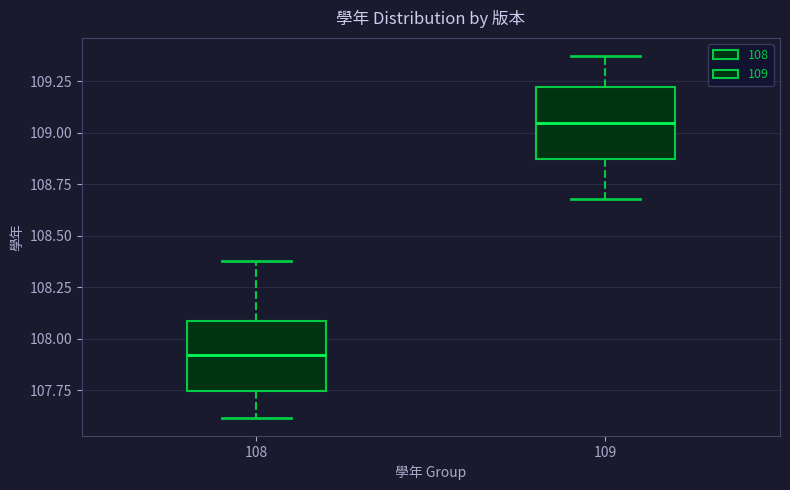

Reading left to right, transcribe this box plot: for each box, give where its median line is, the range the box spans, and where its two whiskers end, as read against the y-axis. The values are not printed on the chart, so give them approximately, as read against the axis.

108: median 107.90, box 107.75 to 108.10, whiskers 107.60 to 108.40
109: median 109.05, box 108.85 to 109.20, whiskers 108.70 to 109.35